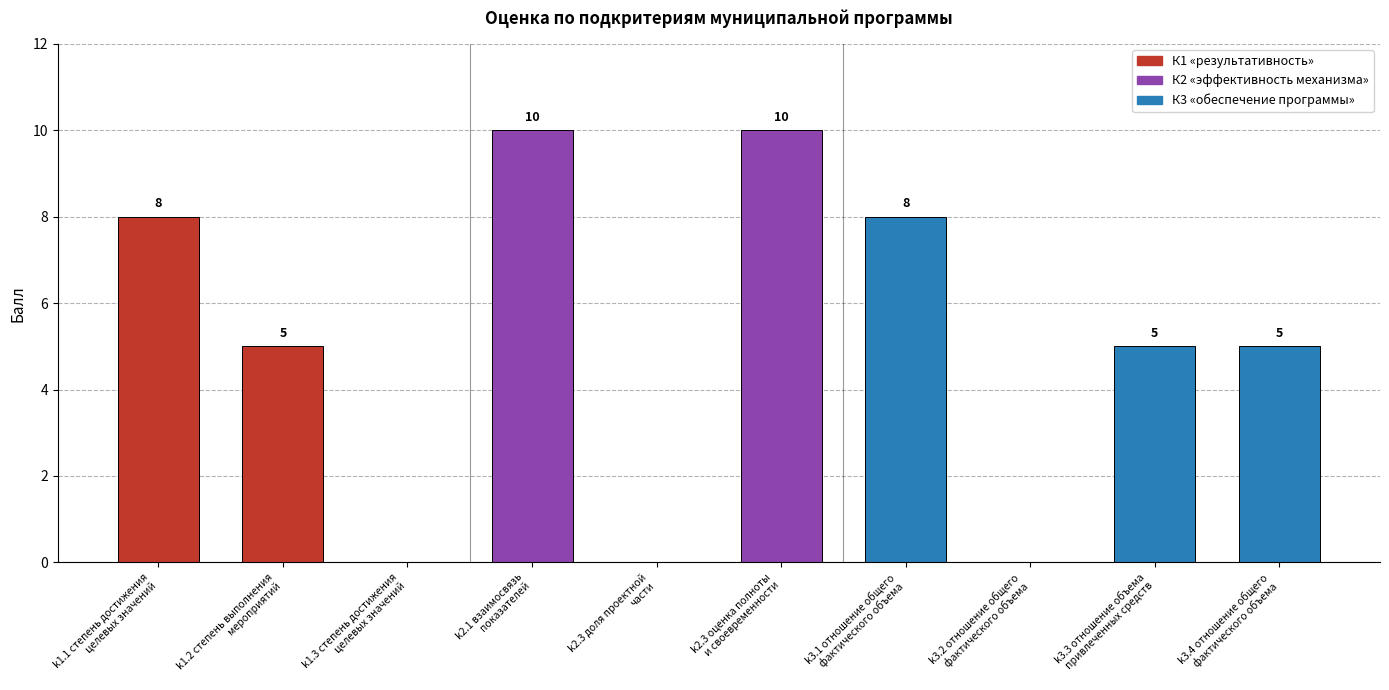

What is the maximum value shown in the chart?

10